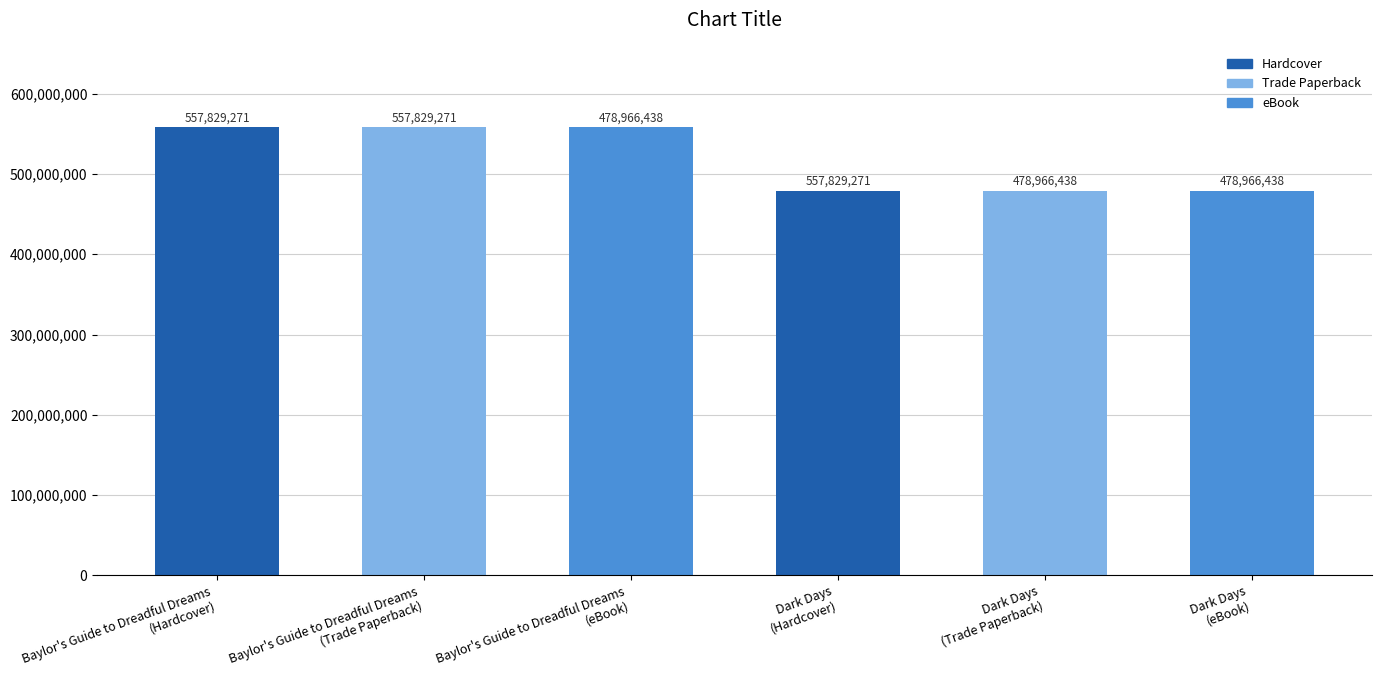

Count the number of data series in this chart.

3